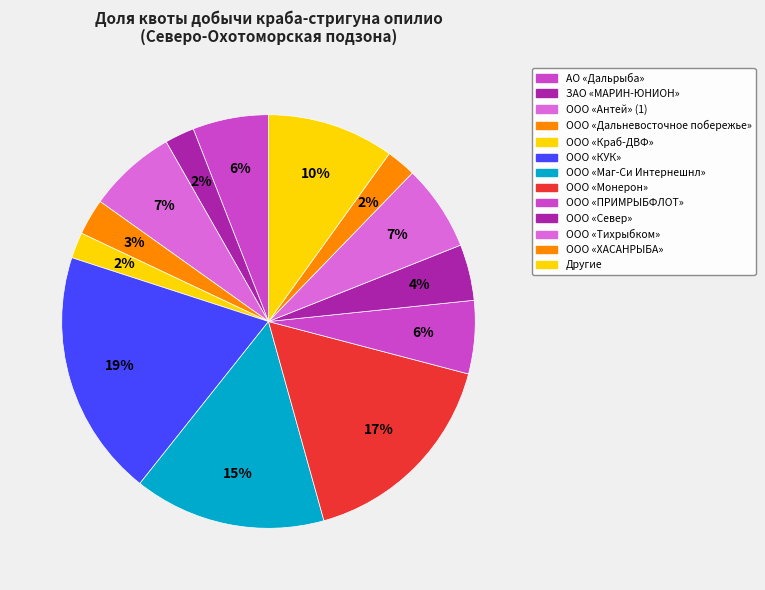

Count the number of slices in the pie.

13